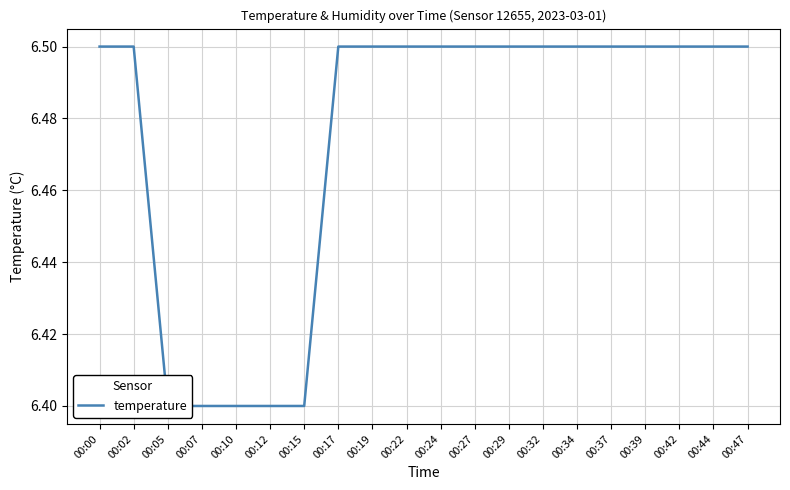

The chart shows a value of 6.5 at 00:24. True or false?

True